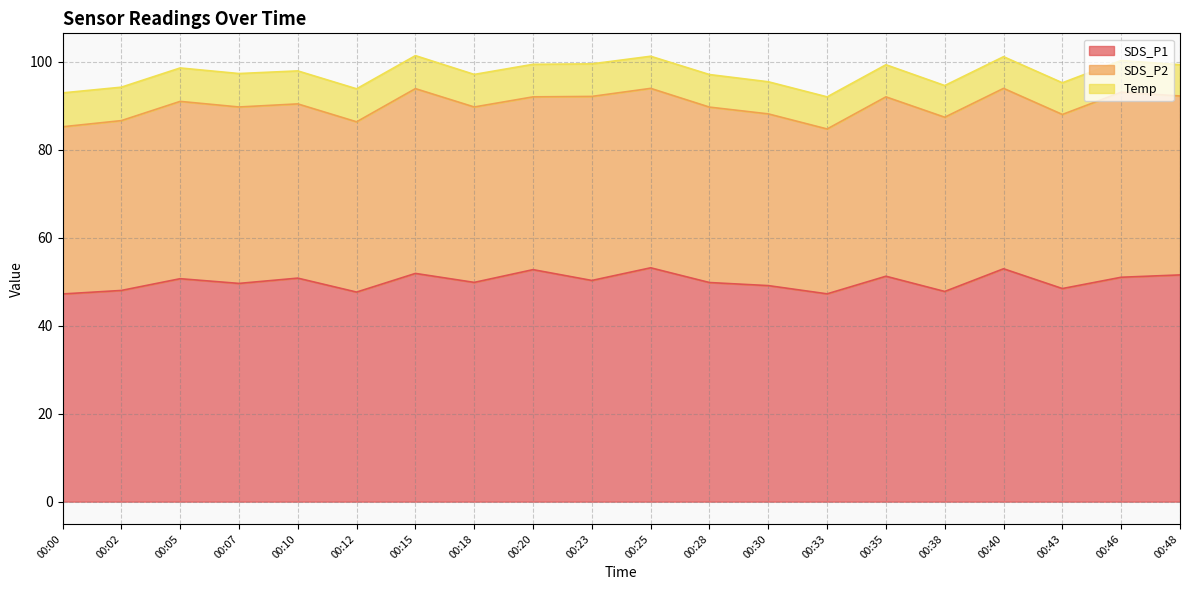

True or false: SDS_P2 has more than 2 points higher than both neighbors.

True